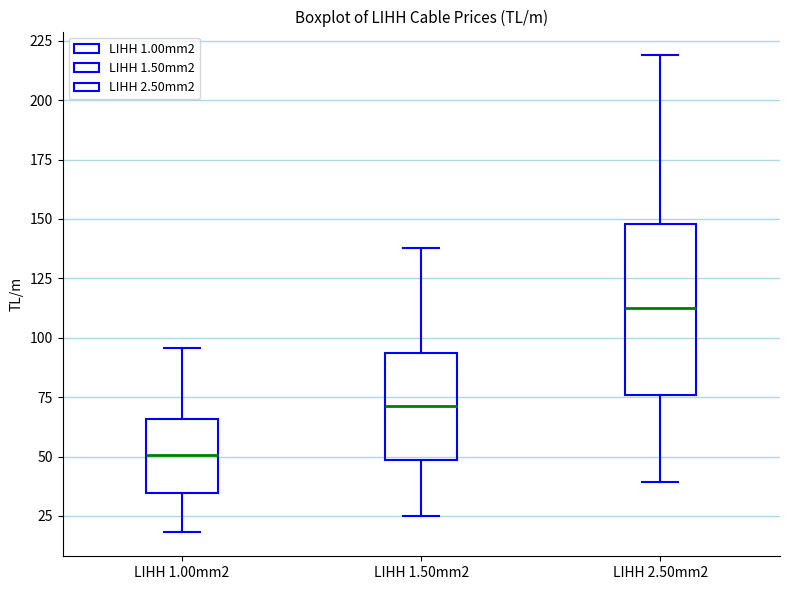

Reading left to right, read every box against the y-axis: the position of its median line, the range the box covers, and the ends of its whiskers. The values are not printed on the chart, so give them approximately, as read against the axis.

LIHH 1.00mm2: median 50, box 35 to 65, whiskers 20 to 95
LIHH 1.50mm2: median 70, box 50 to 95, whiskers 25 to 140
LIHH 2.50mm2: median 110, box 75 to 150, whiskers 40 to 220